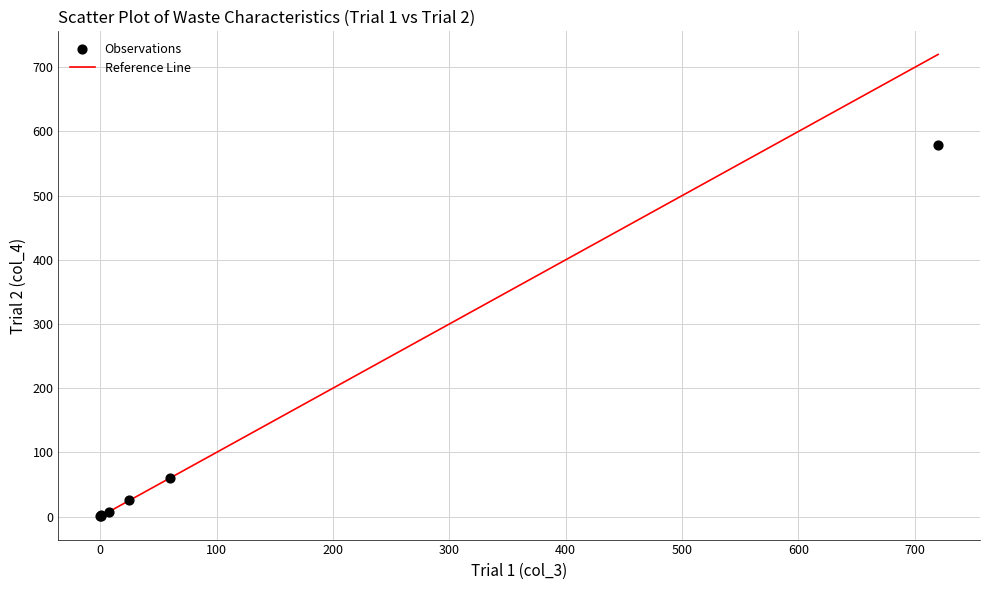

What Y value in the scatter plot is closest to 289?

60.0